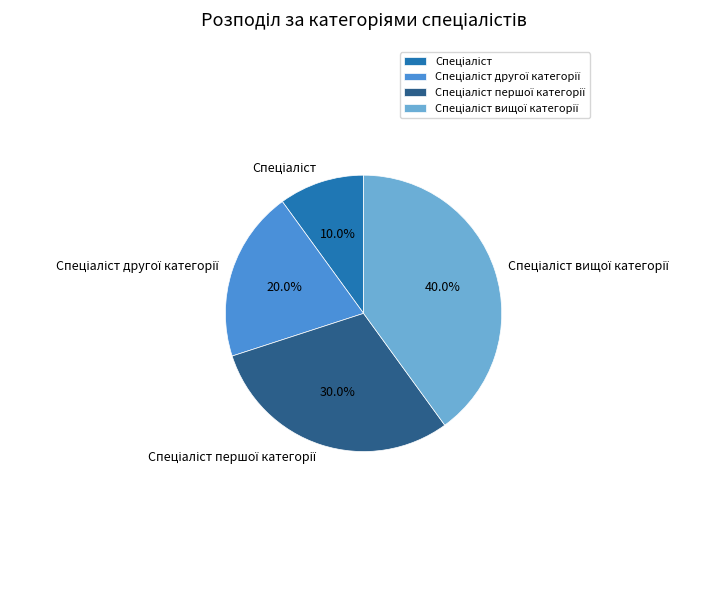

Is there any slice that represents more than half of the pie?

No